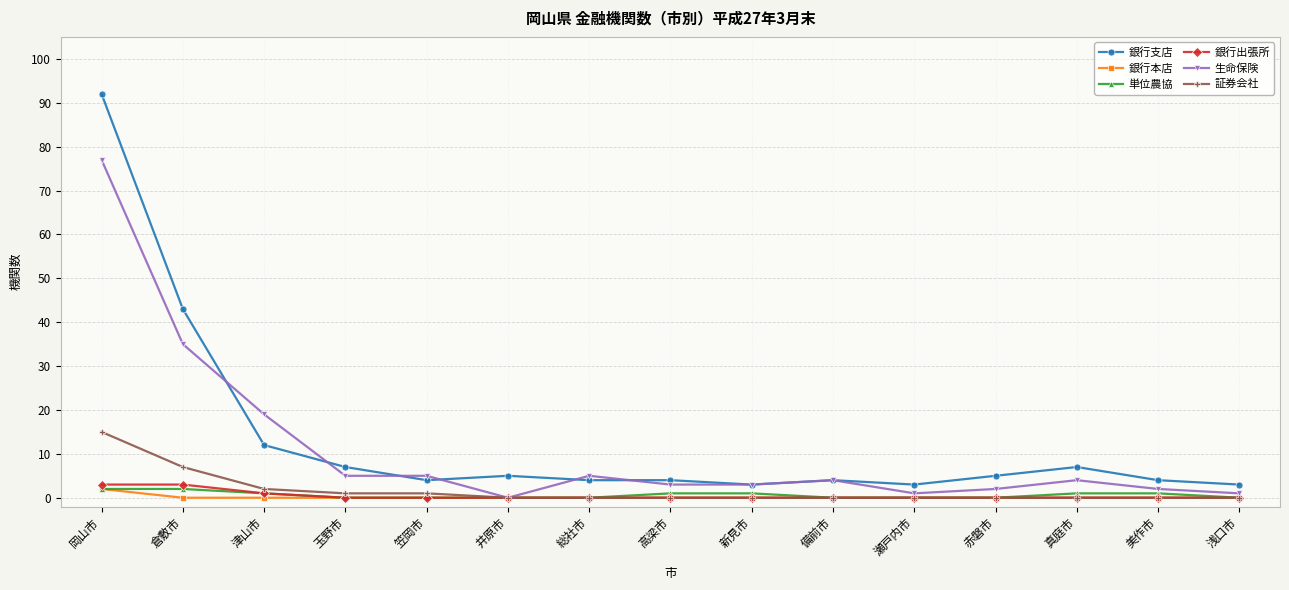

What is the total value across all series at 備前市?

8